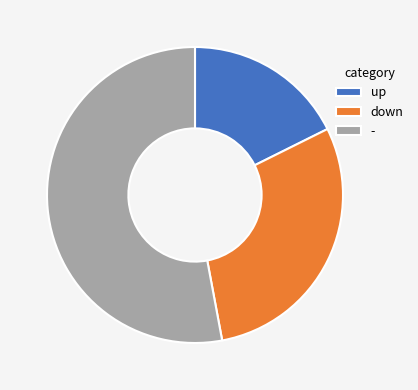

What is the ratio of the value at - to the value at up?

3.0